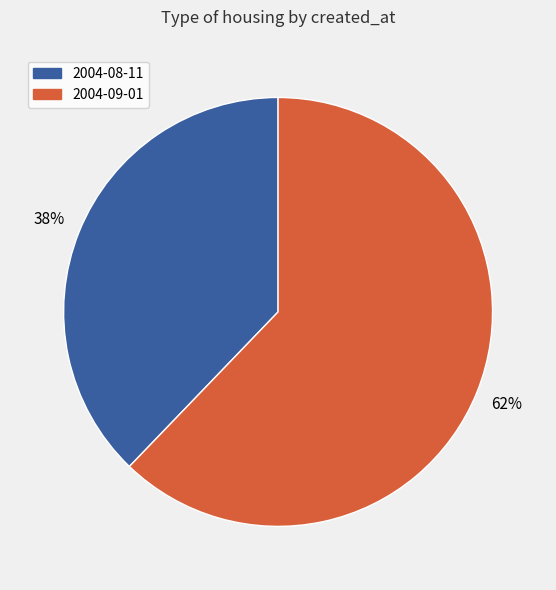

To the nearest percent, what portion does 2004-08-11 represent?

38%